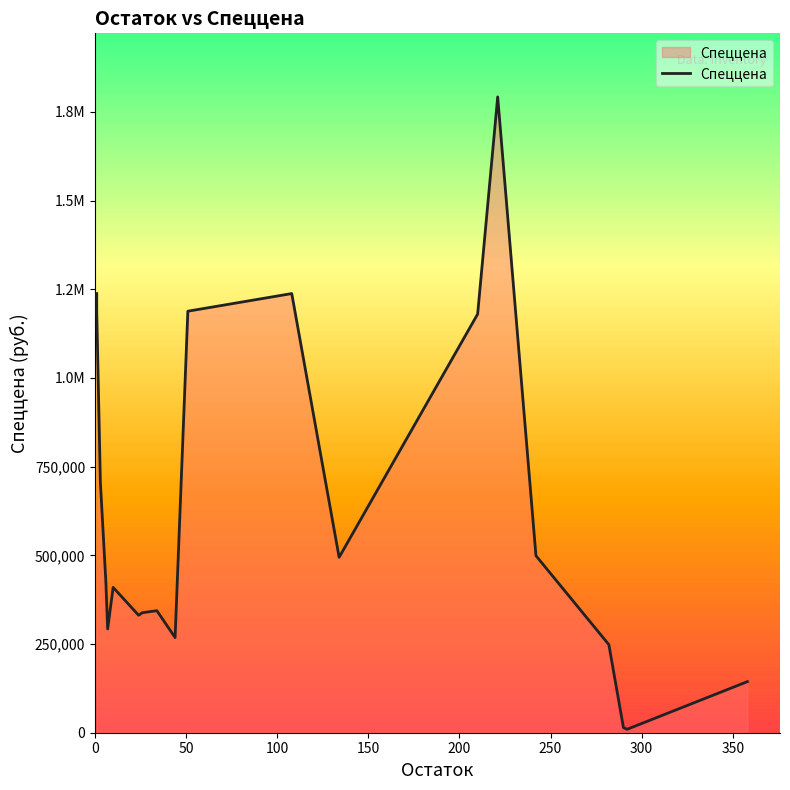

How many lines are shown in the chart?

1